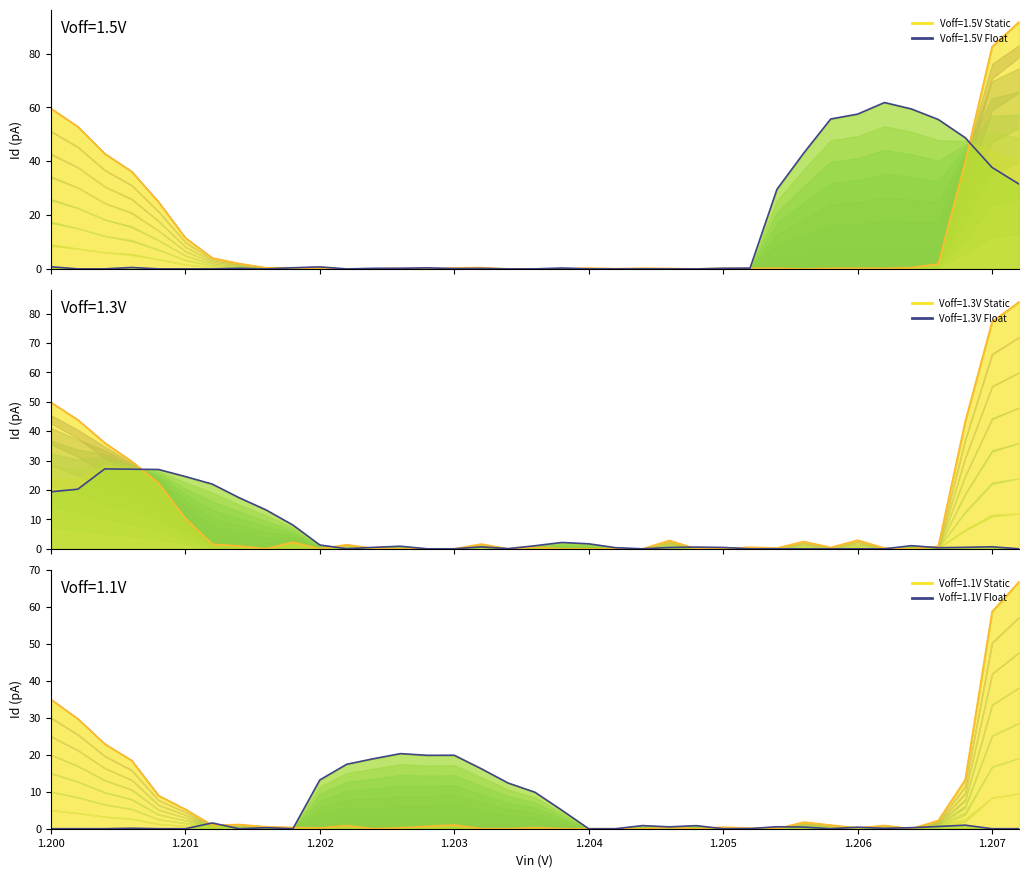

What position from the left is 1.2064?

33